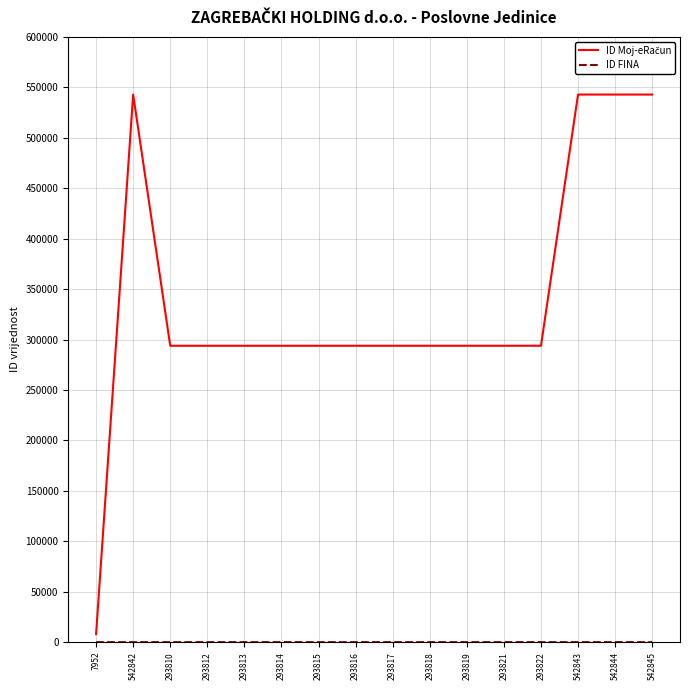

At how many categories does at least one series exceed 16336?

15